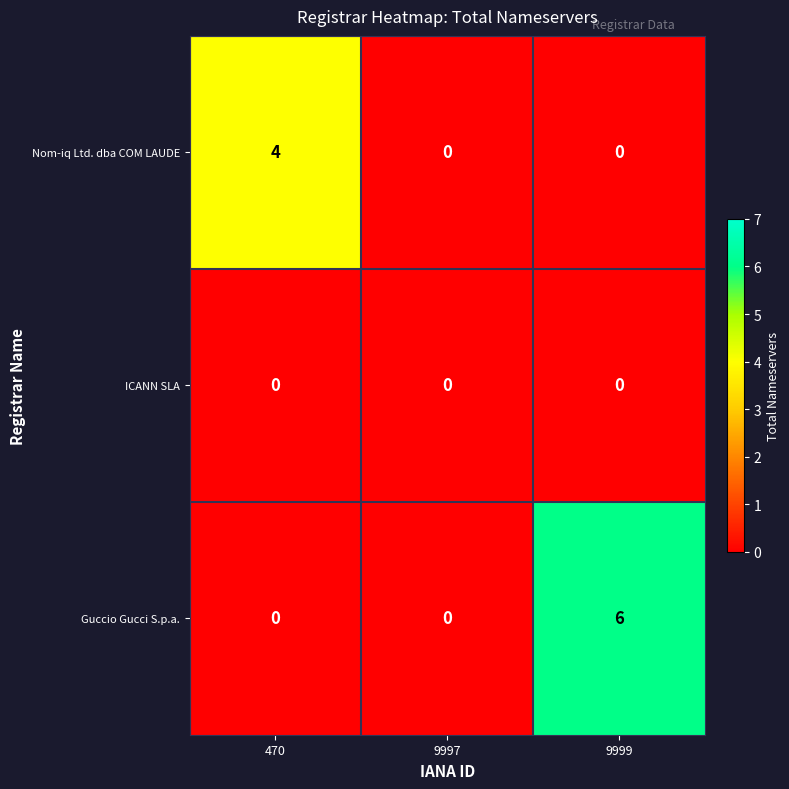

What is the greatest value displayed?

6